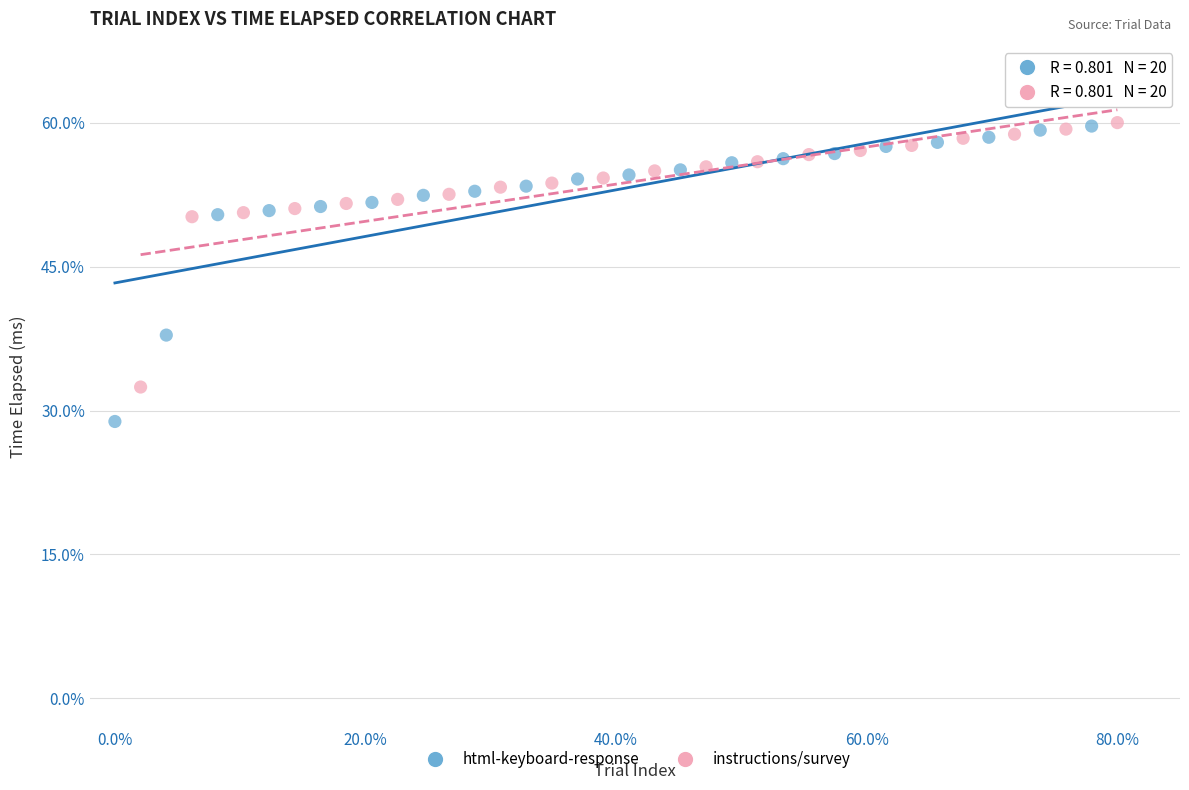

Which series contains the lowest Y value?

html-keyboard-response